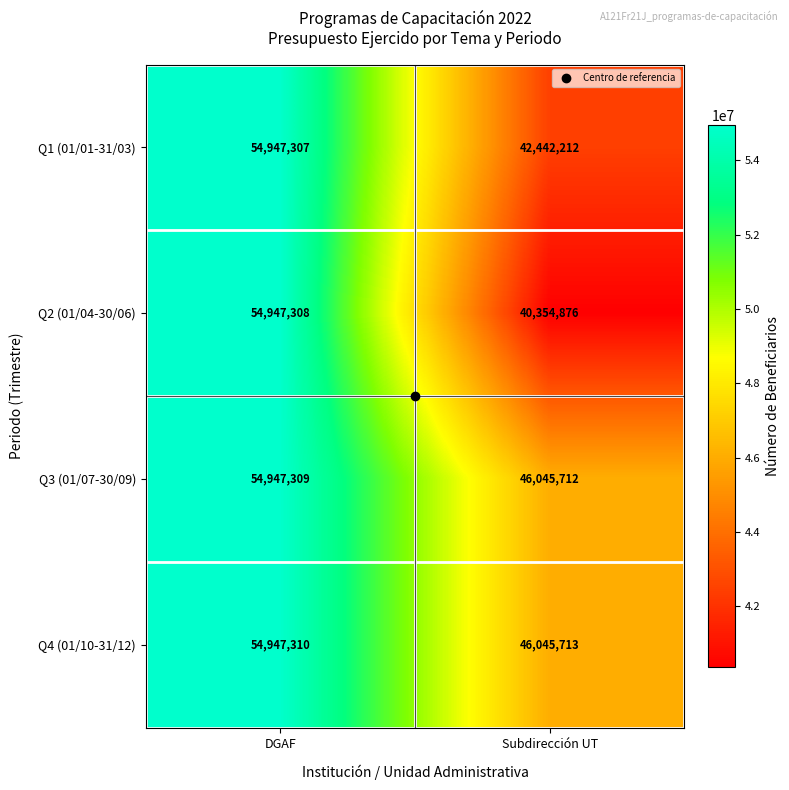

The value of Q2 (01/04-30/06) at DGAF is 54947308. True or false?

True